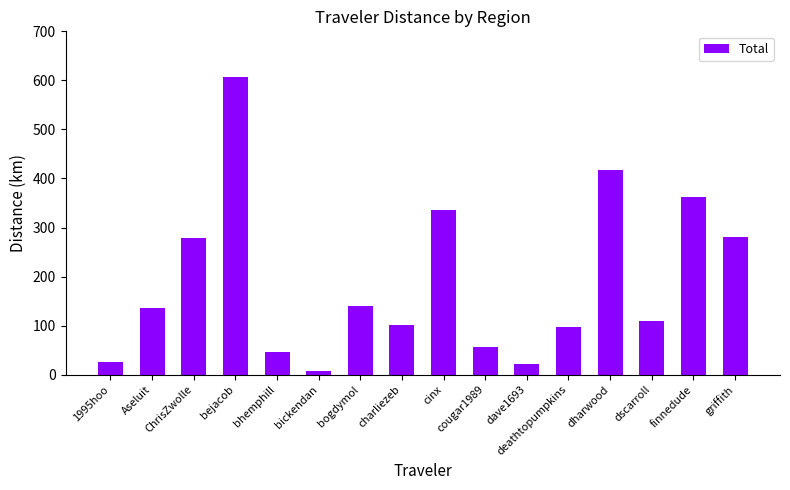

Between bhemphill and deathtopumpkins, which is larger?

deathtopumpkins